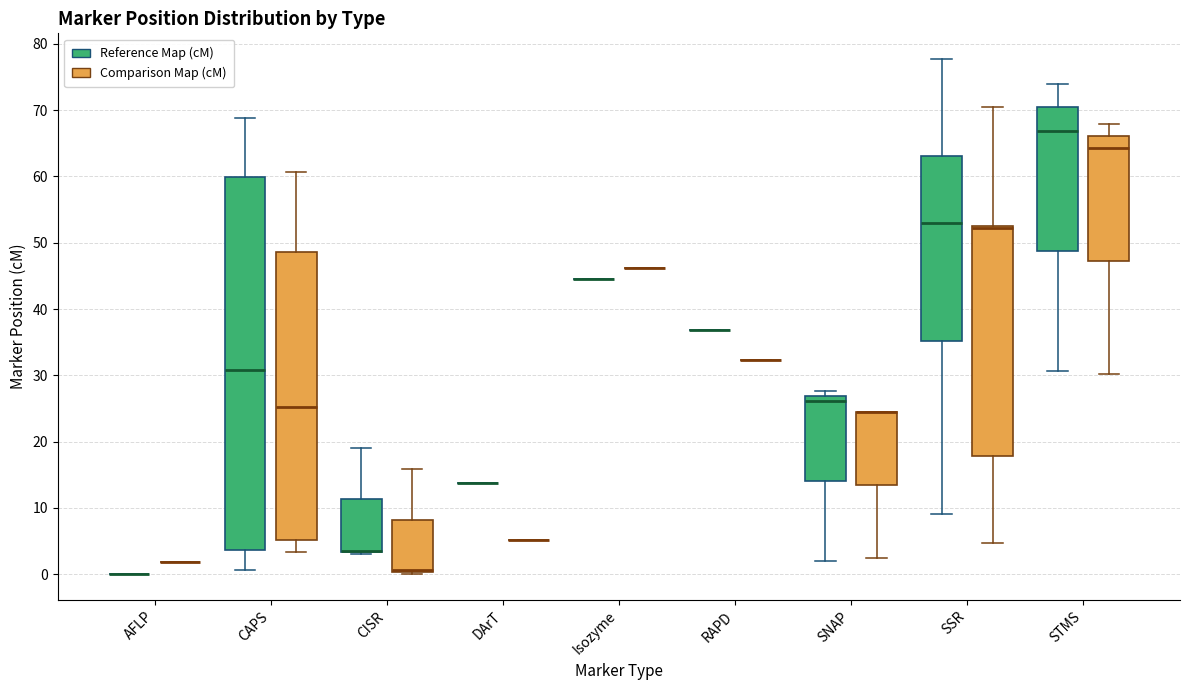

Where does the lower whisker of the box for SSR (Comparison Map (cM)) end on the y-axis? The values are not printed on the chart, so give them approximately, as read against the axis.

5